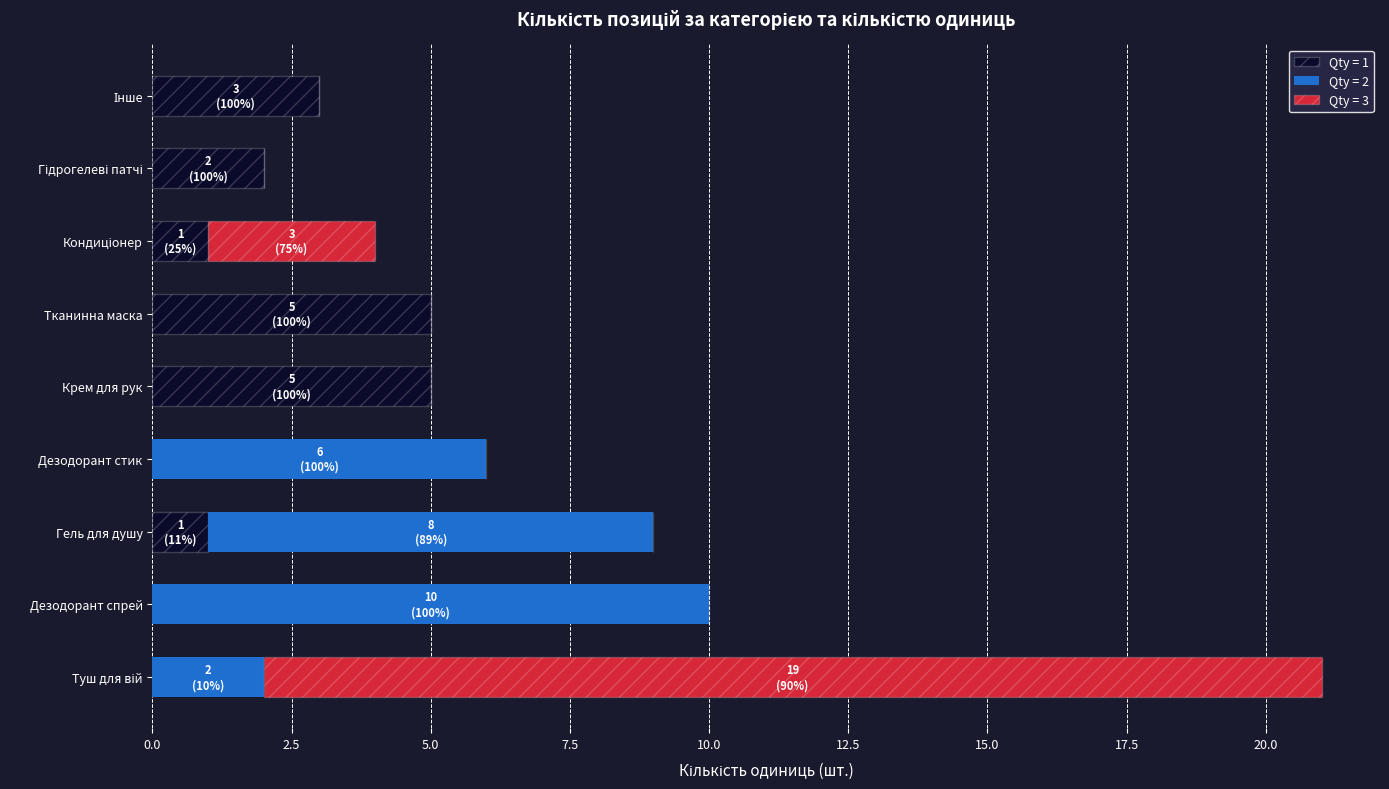

Is it true that Qty = 1 equals 5 at Крем для рук?

True